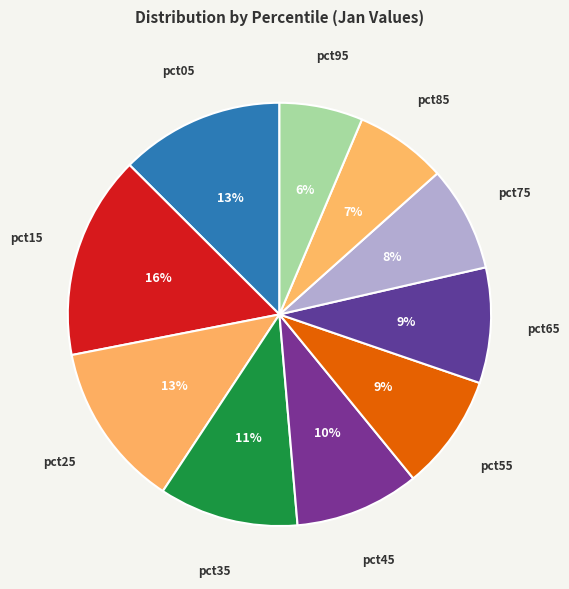

Do pct25 and pct85 together represent more than half of the pie?

No